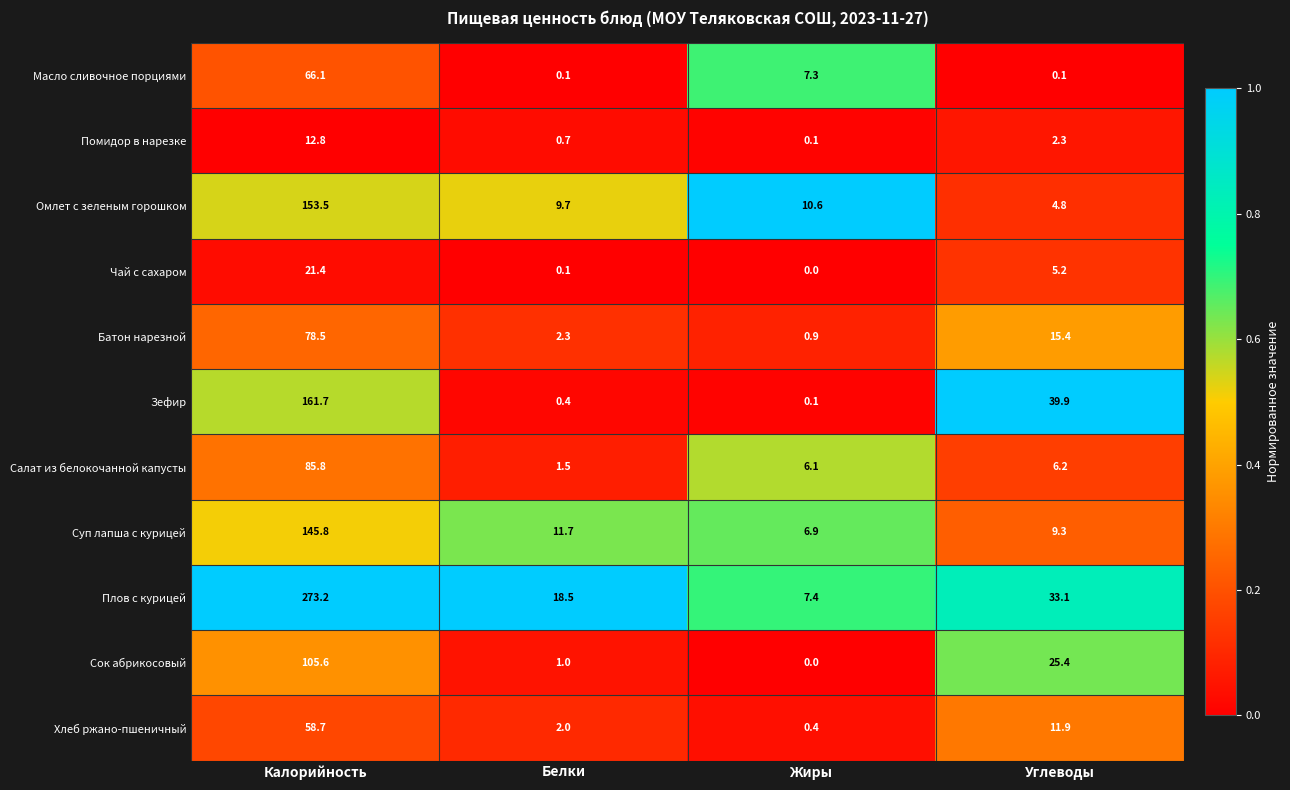

At Калорийность, list the series in order from smallest to largest.

Помидор в нарезке, Чай с сахаром, Хлеб ржано-пшеничный, Масло сливочное порциями, Батон нарезной, Салат из белокочанной капусты, Сок абрикосовый, Суп лапша с курицей, Омлет с зеленым горошком, Зефир, Плов с курицей